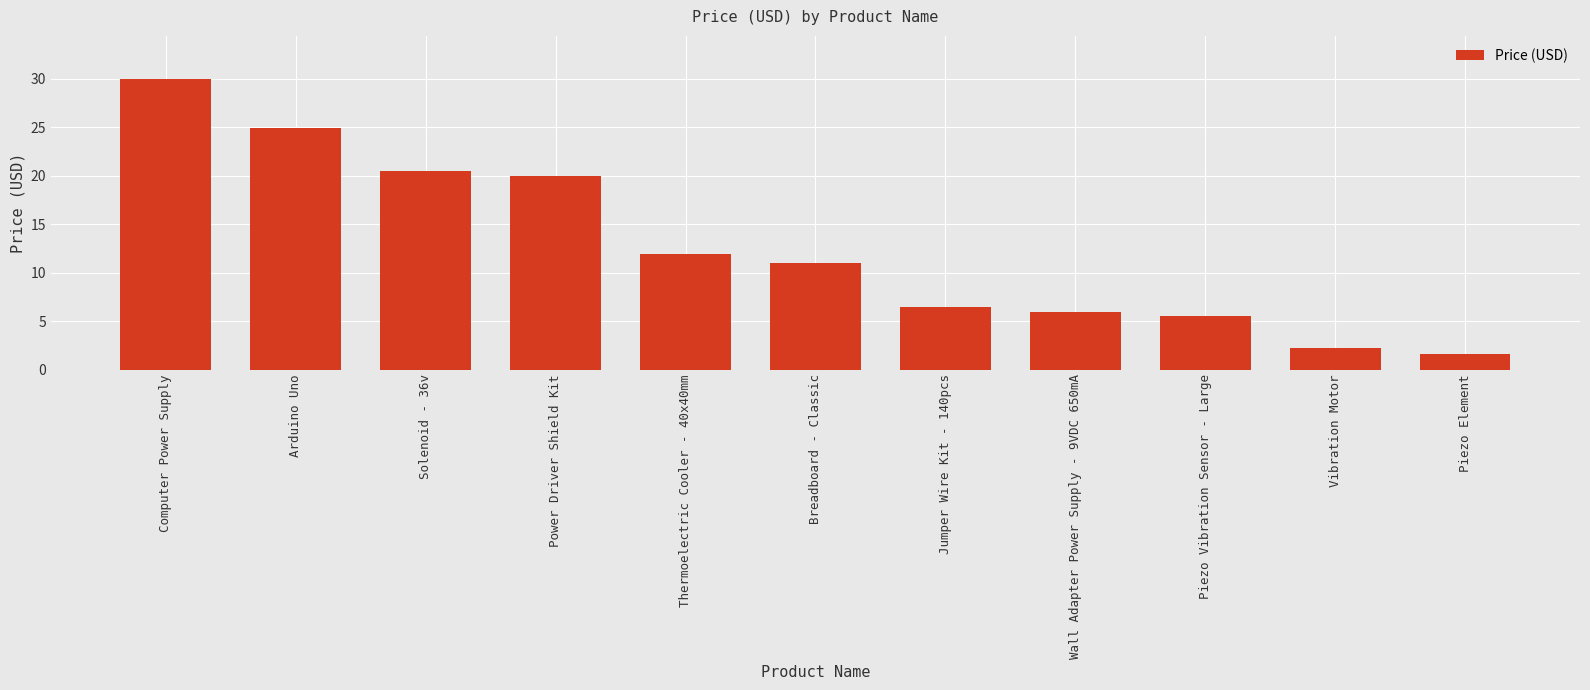

How many bars are there in total?

11